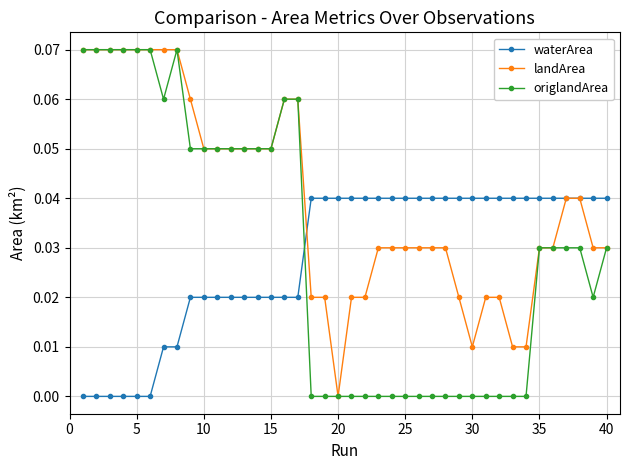

Which series has the largest total across all categories?

landArea